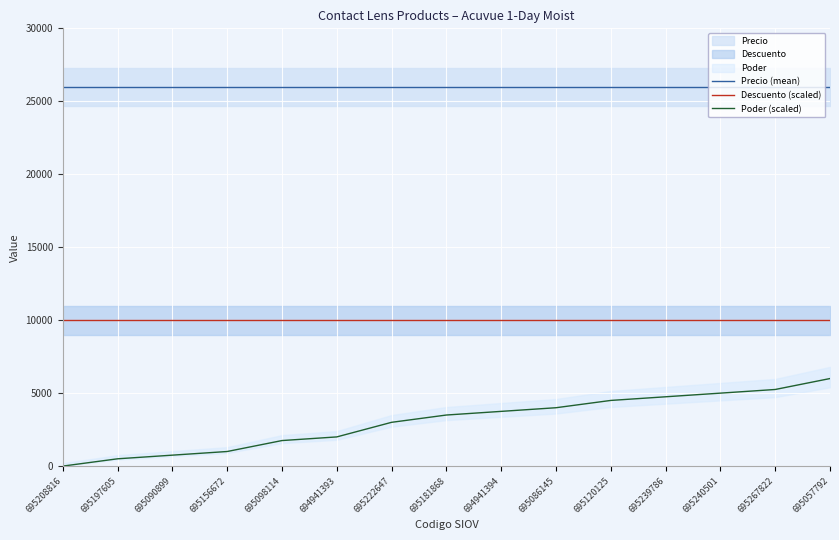

Reading left to right, list all the values displayed in this chart.

Precio (mean): 695208816=26000	695197605=26000	695090899=26000	695156672=26000	695098114=26000	694941393=26000	695222647=26000	695181868=26000	694941394=26000	695086145=26000	695120125=26000	695239786=26000	695240501=26000	695267822=26000	695057792=26000
Descuento (scaled): 695208816=10000	695197605=10000	695090899=10000	695156672=10000	695098114=10000	694941393=10000	695222647=10000	695181868=10000	694941394=10000	695086145=10000	695120125=10000	695239786=10000	695240501=10000	695267822=10000	695057792=10000
Poder (scaled): 695208816=0	695197605=500	695090899=750	695156672=1000	695098114=1750	694941393=2000	695222647=3000	695181868=3500	694941394=3750	695086145=4000	695120125=4500	695239786=4750	695240501=5000	695267822=5250	695057792=6000